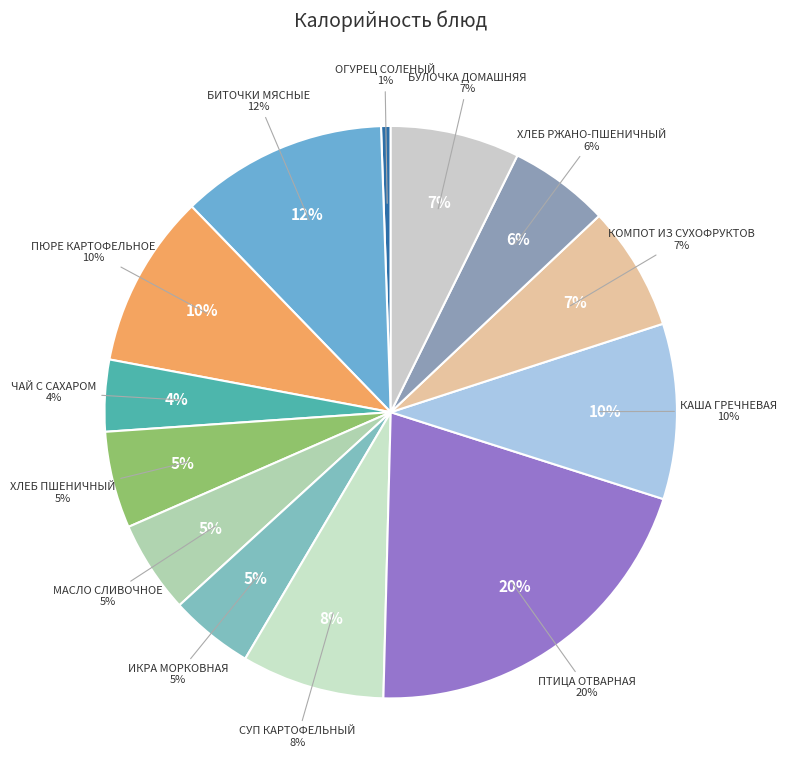

Which category has the biggest portion of the pie?

ПТИЦА ОТВАРНАЯ